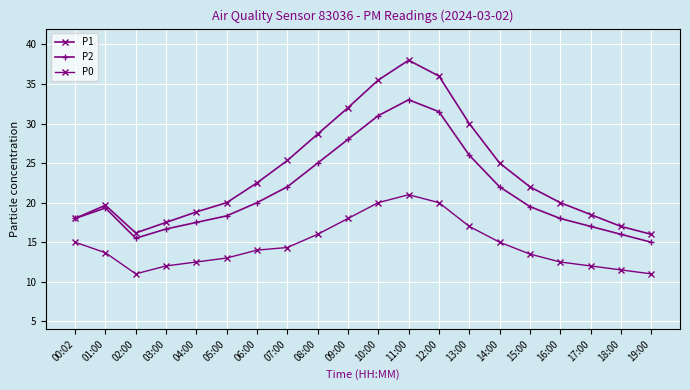

Reading right to left, transcribe all the data shown in this chart.

P1: 19:00=16.0	18:00=17.0	17:00=18.5	16:00=20.0	15:00=22.0	14:00=25.0	13:00=30.0	12:00=36.0	11:00=38.0	10:00=35.5	09:00=32.0	08:00=28.7	07:00=25.3	06:00=22.5	05:00=20.0	04:00=18.8	03:00=17.5	02:00=16.2	01:00=19.7	00:02=18.0
P2: 19:00=15.0	18:00=16.0	17:00=17.0	16:00=18.0	15:00=19.5	14:00=22.0	13:00=26.0	12:00=31.5	11:00=33.0	10:00=31.0	09:00=28.0	08:00=25.0	07:00=22.0	06:00=20.0	05:00=18.3	04:00=17.5	03:00=16.7	02:00=15.5	01:00=19.3	00:02=18.0
P0: 19:00=11.0	18:00=11.5	17:00=12.0	16:00=12.5	15:00=13.5	14:00=15.0	13:00=17.0	12:00=20.0	11:00=21.0	10:00=20.0	09:00=18.0	08:00=16.0	07:00=14.3	06:00=14.0	05:00=13.0	04:00=12.5	03:00=12.0	02:00=11.0	01:00=13.7	00:02=15.0